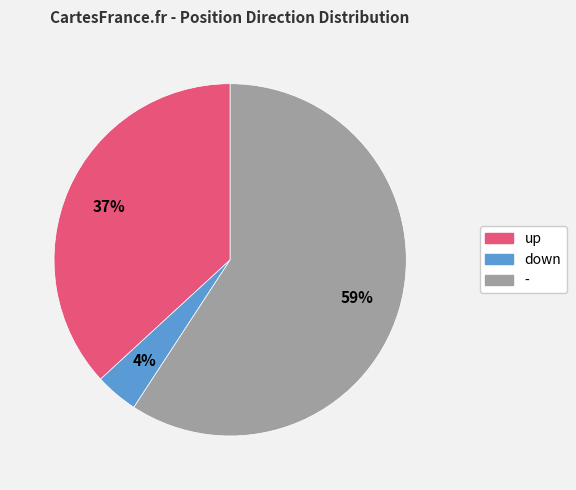

True or false: down accounts for 16% of the total.

False